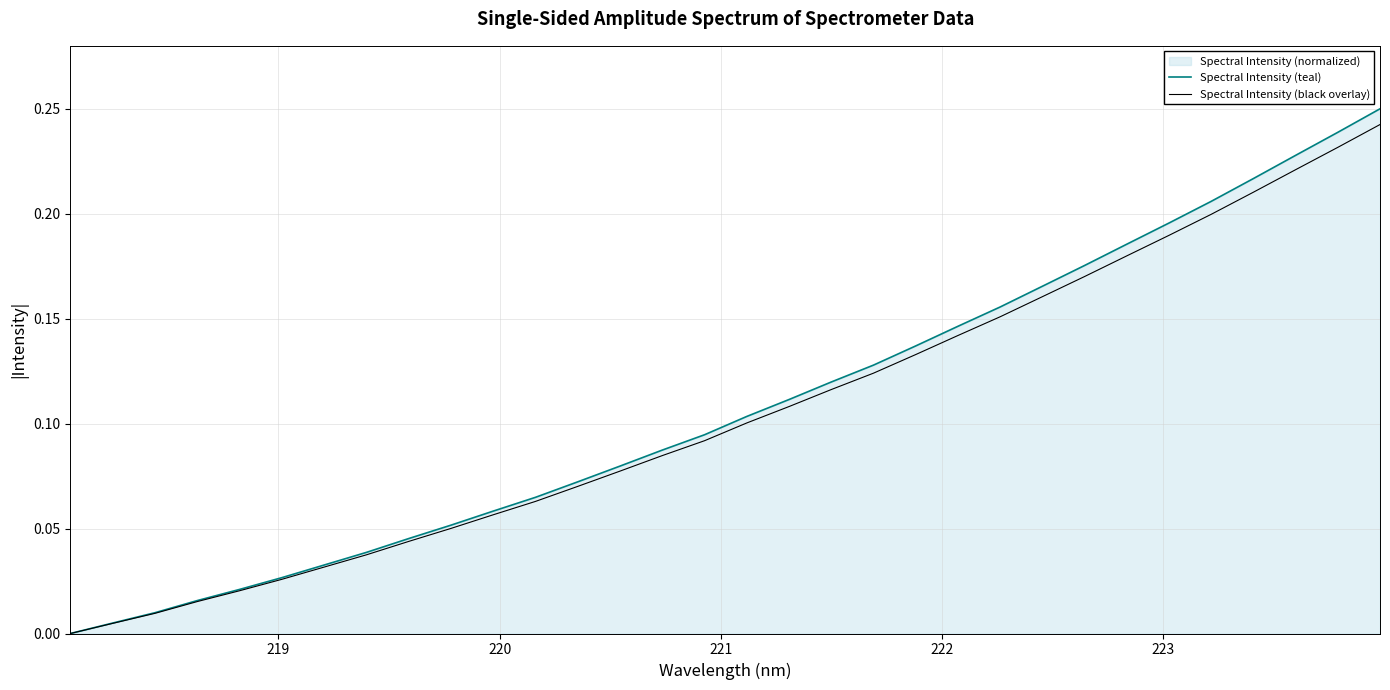

How many lines are shown in the chart?

2